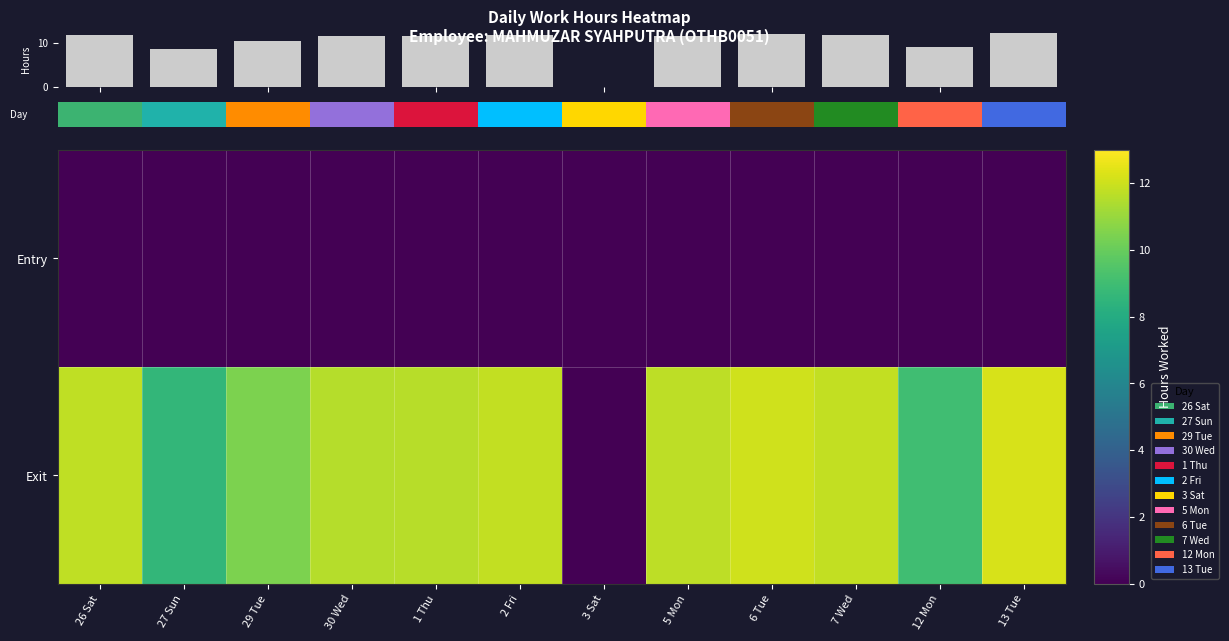

Rank the series by their maximum value, from lowest to highest.

Entry, Exit